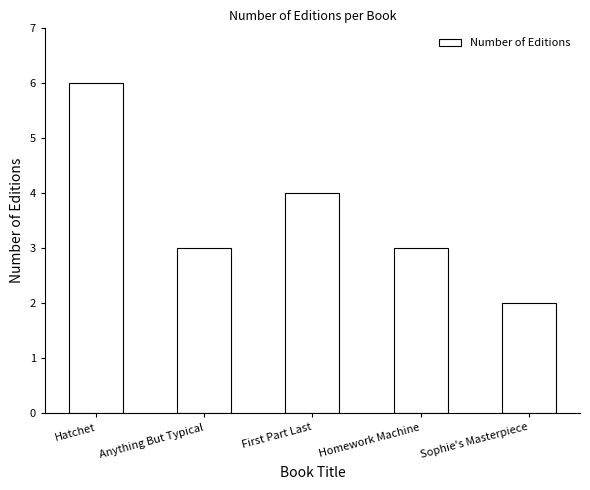

Reading right to left, what are all the values shown in this chart?

Sophie's Masterpiece=2	Homework Machine=3	First Part Last=4	Anything But Typical=3	Hatchet=6